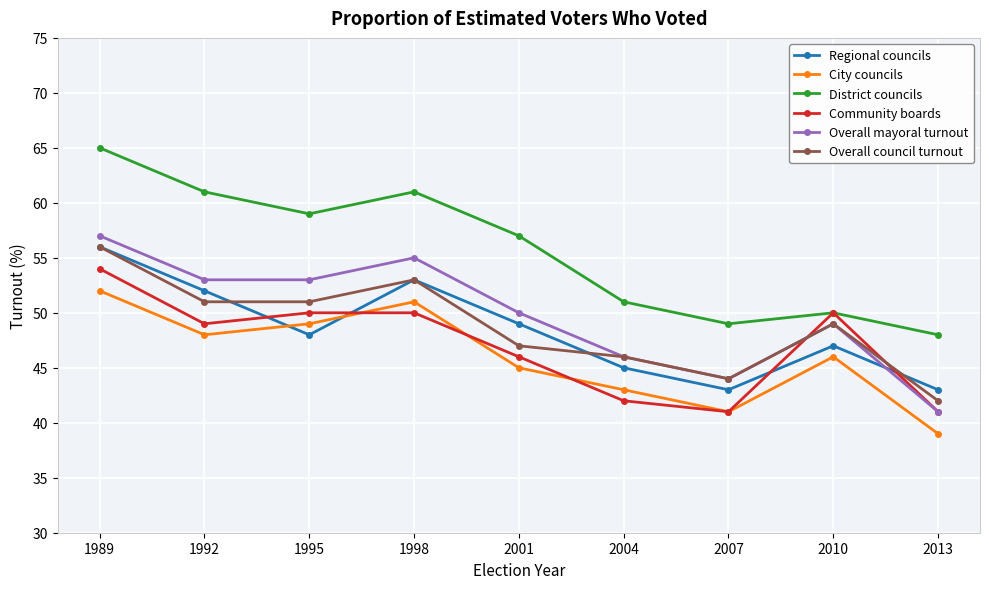

Reading left to right, list all the values displayed in this chart.

Regional councils: 1989=56	1992=52	1995=48	1998=53	2001=49	2004=45	2007=43	2010=47	2013=43
City councils: 1989=52	1992=48	1995=49	1998=51	2001=45	2004=43	2007=41	2010=46	2013=39
District councils: 1989=65	1992=61	1995=59	1998=61	2001=57	2004=51	2007=49	2010=50	2013=48
Community boards: 1989=54	1992=49	1995=50	1998=50	2001=46	2004=42	2007=41	2010=50	2013=41
Overall mayoral turnout: 1989=57	1992=53	1995=53	1998=55	2001=50	2004=46	2007=44	2010=49	2013=41
Overall council turnout: 1989=56	1992=51	1995=51	1998=53	2001=47	2004=46	2007=44	2010=49	2013=42